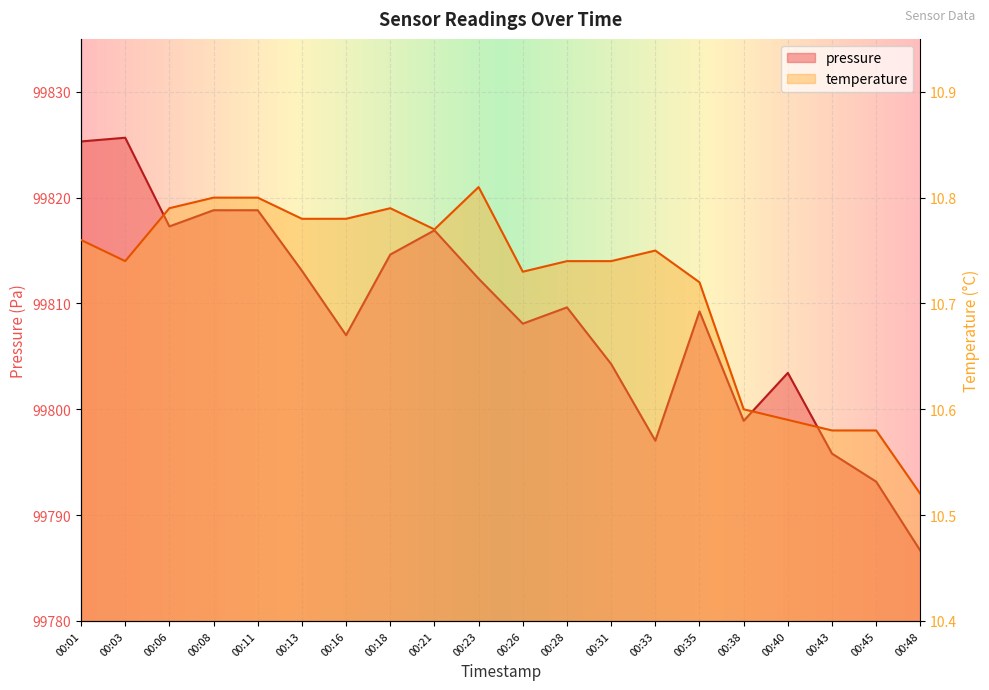

The value of temperature at 00:35 is 16.7. True or false?

False